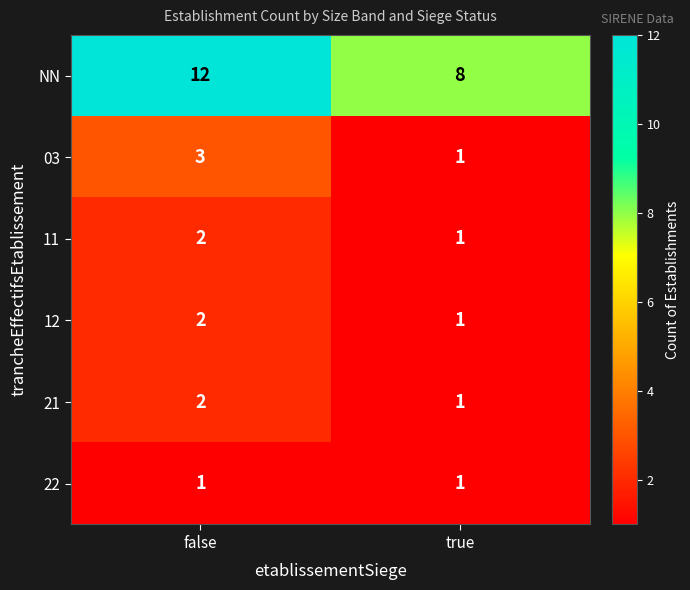

Which series changed the most between false and true?

NN